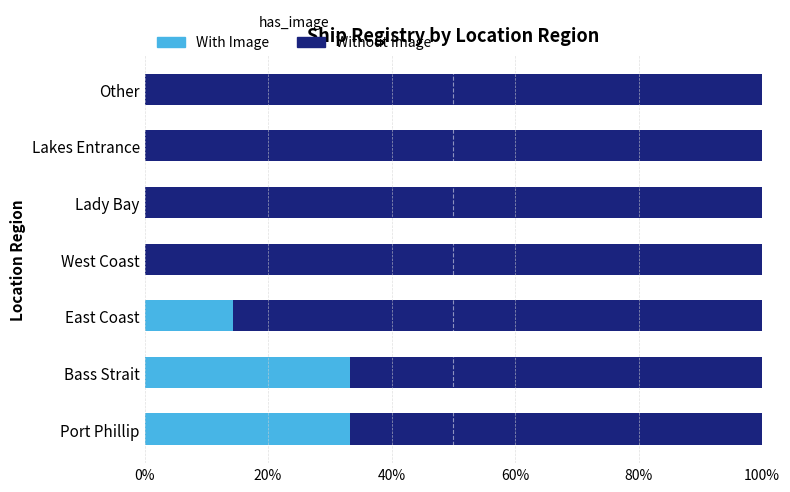

How many distinct data groups are displayed?

2